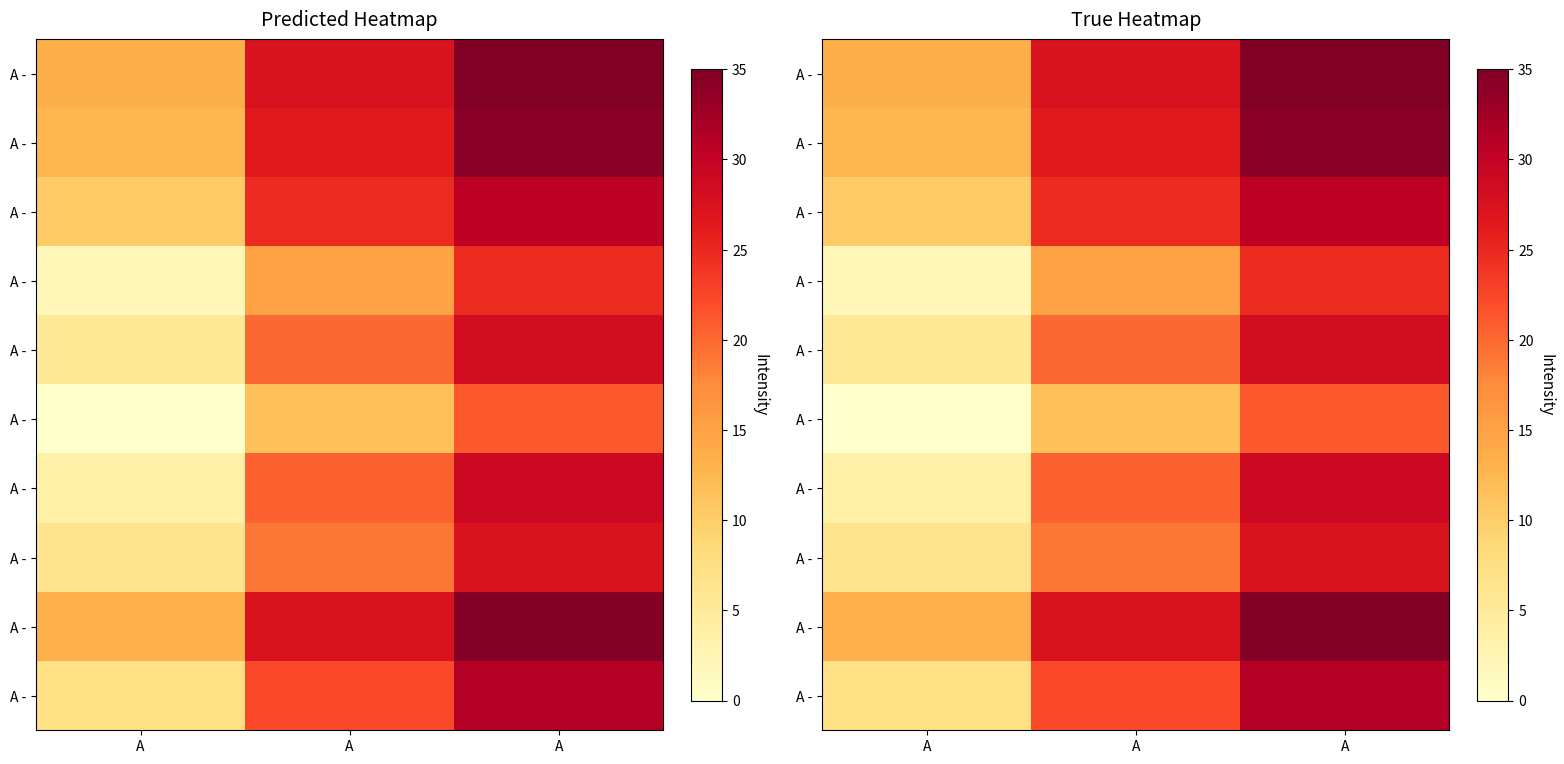

At which category is the sum across all series the highest?

A